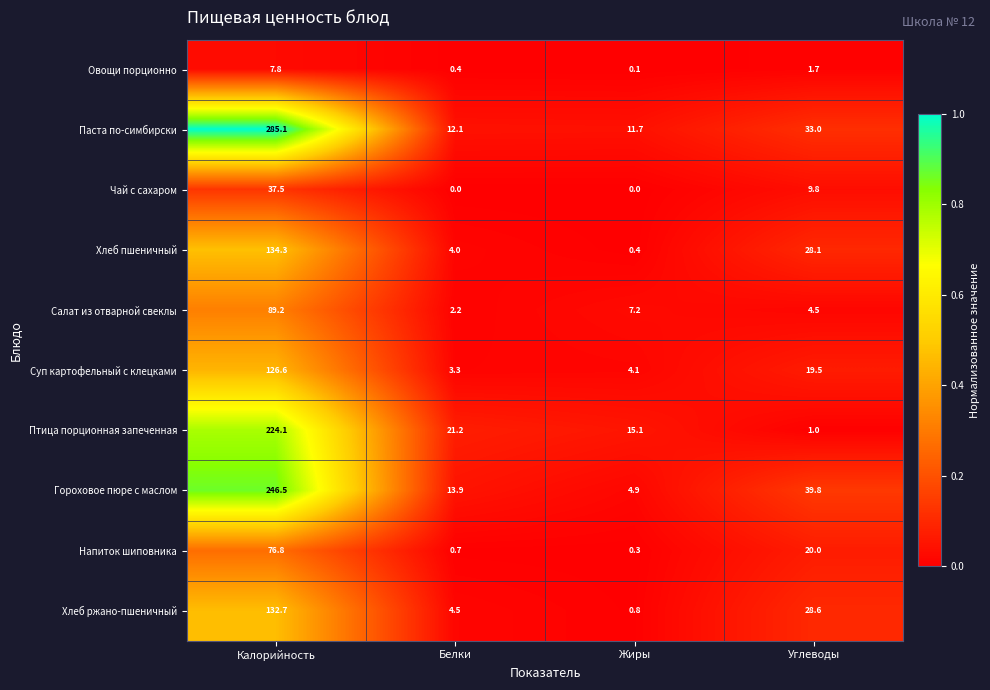

What is the highest value of the Птица порционная запеченная series?

224.1